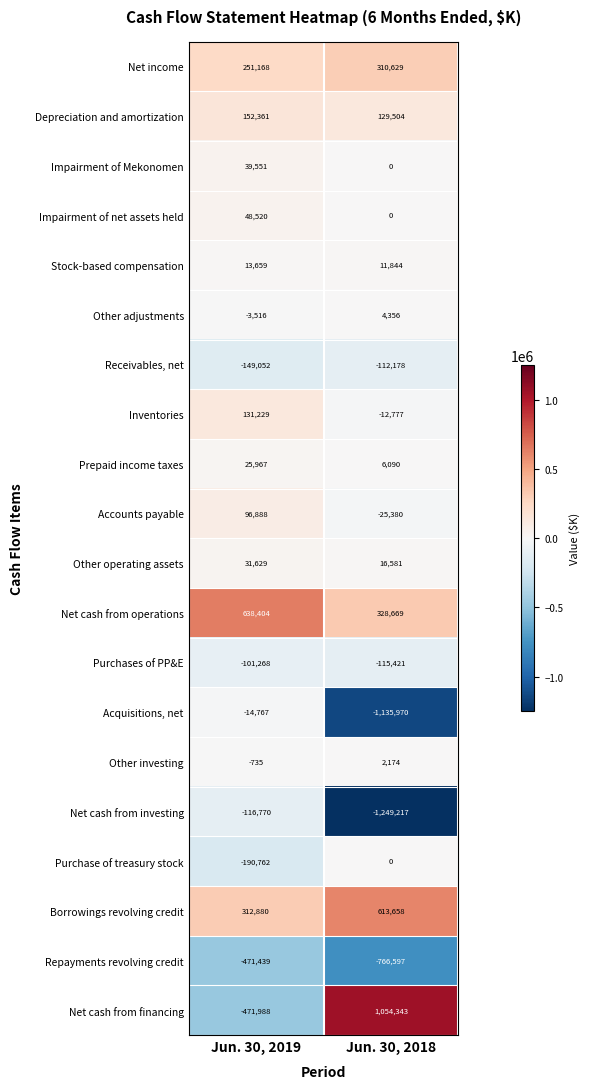

What is the total value across all series at Jun. 30, 2019?

221959